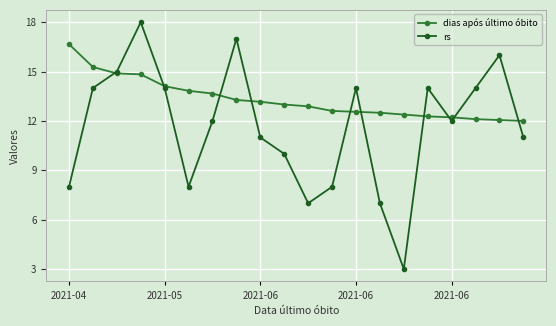

Which series has the largest range (max minus min)?

rs